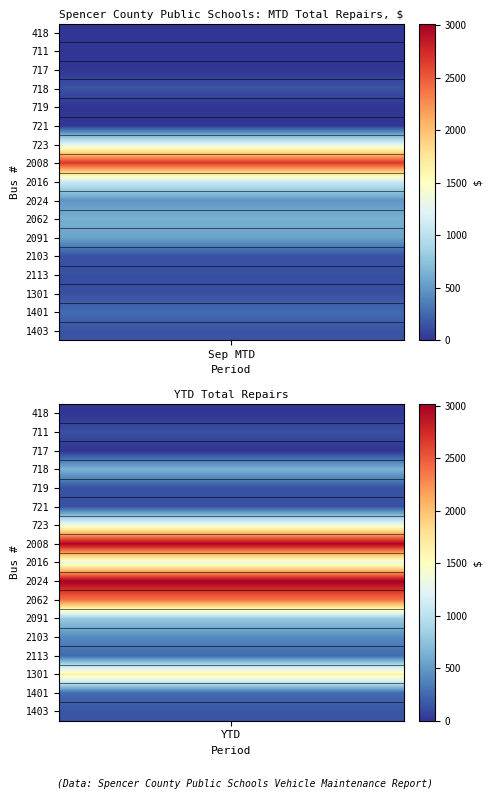

True or false: 2091 has a value of -537 at 6.

False